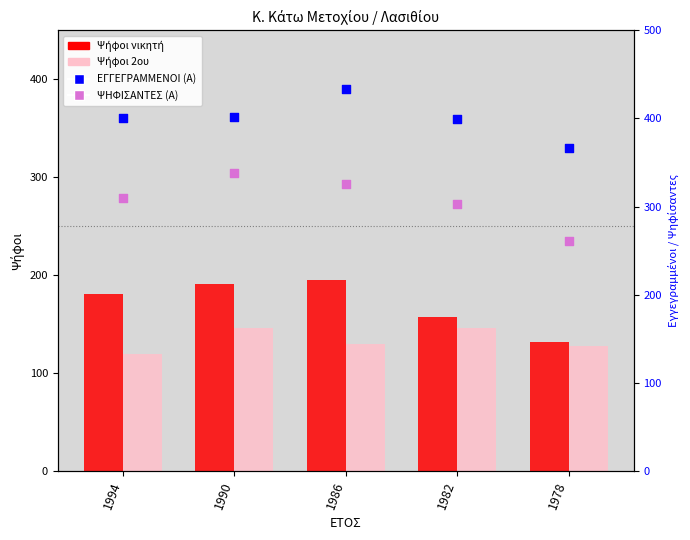

Which series reaches the maximum Y coordinate?

ΕΓΓΕΓΡΑΜΜΕΝΟΙ (Α)